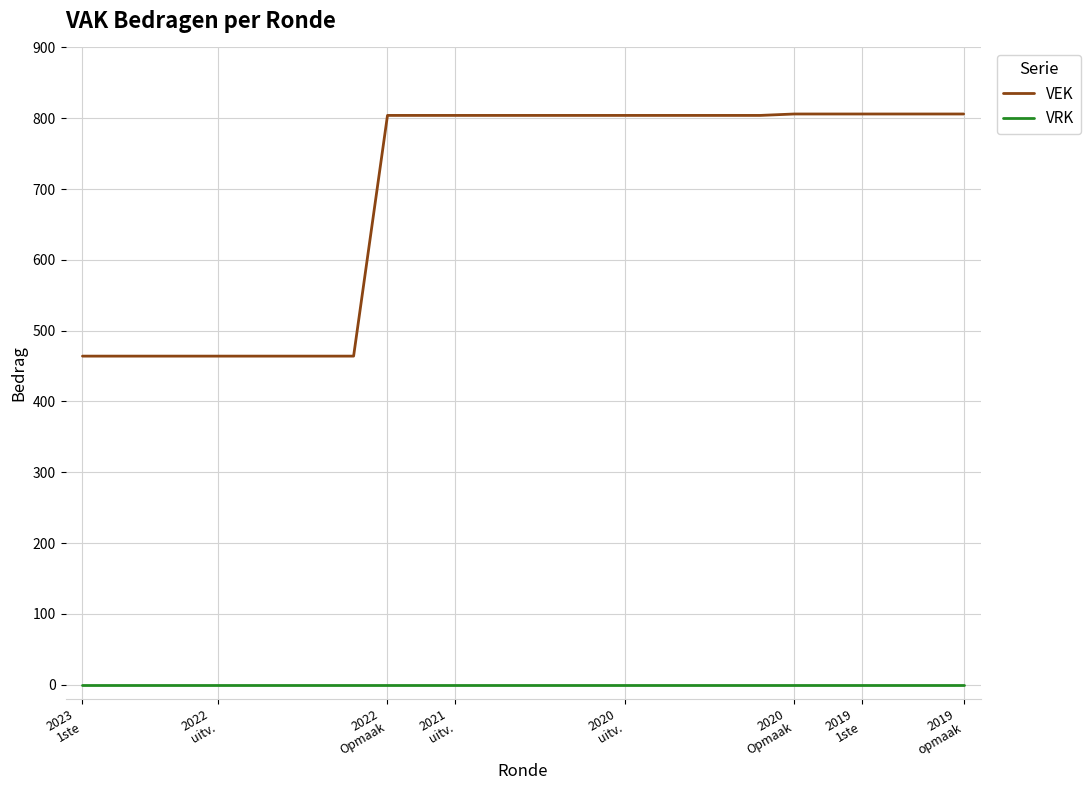

Which series has the widest spread of values?

VEK